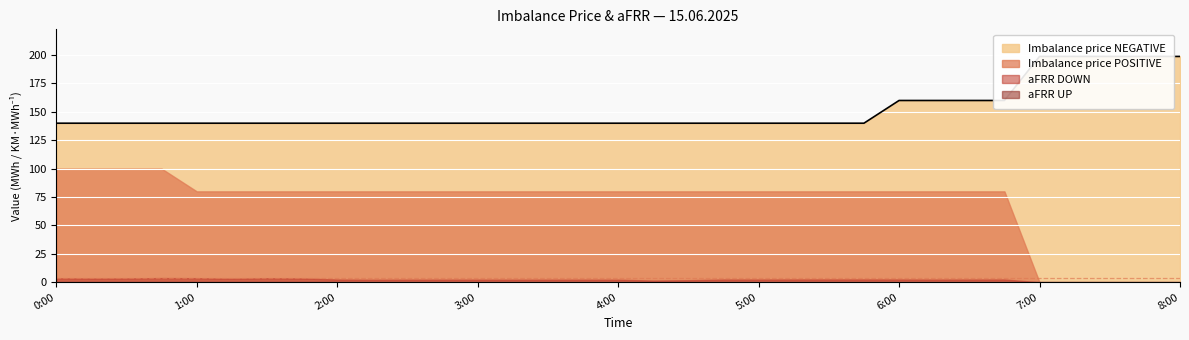

Where is the first local minimum for aFRR DOWN?

0:15